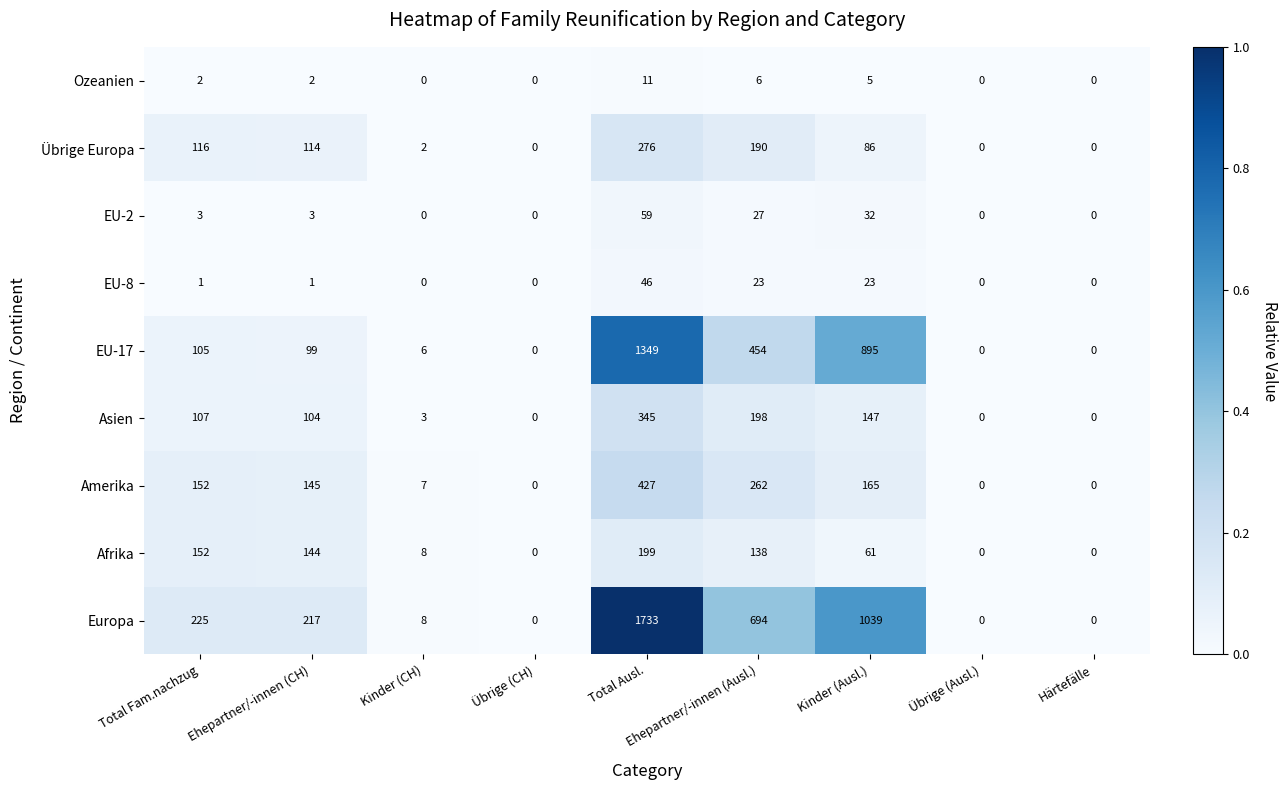

What is the maximum value shown in the chart?

1733